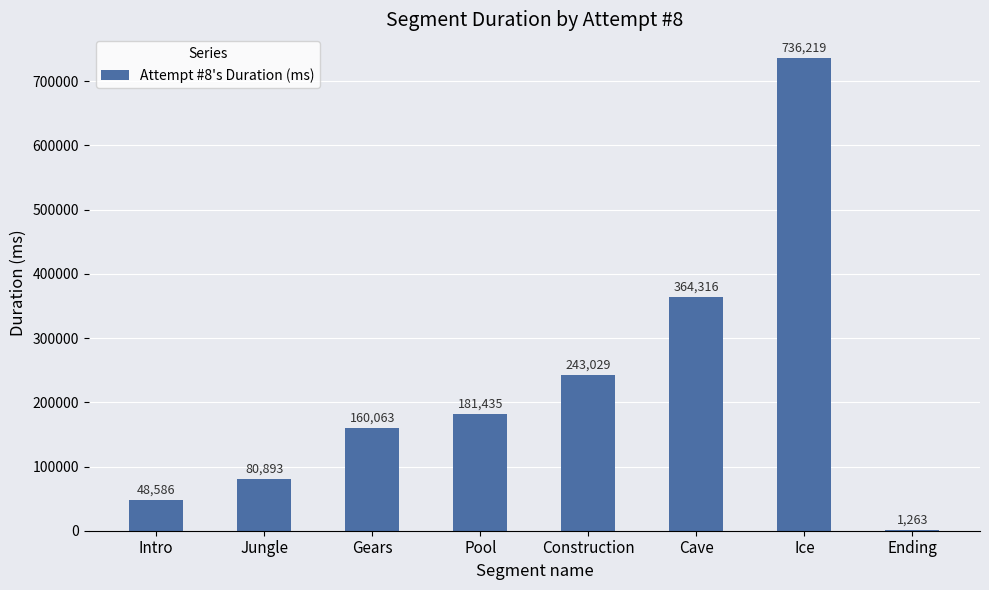

Reading left to right, transcribe all the data shown in this chart.

Intro=48586	Jungle=80893	Gears=160063	Pool=181435	Construction=243029	Cave=364316	Ice=736219	Ending=1263